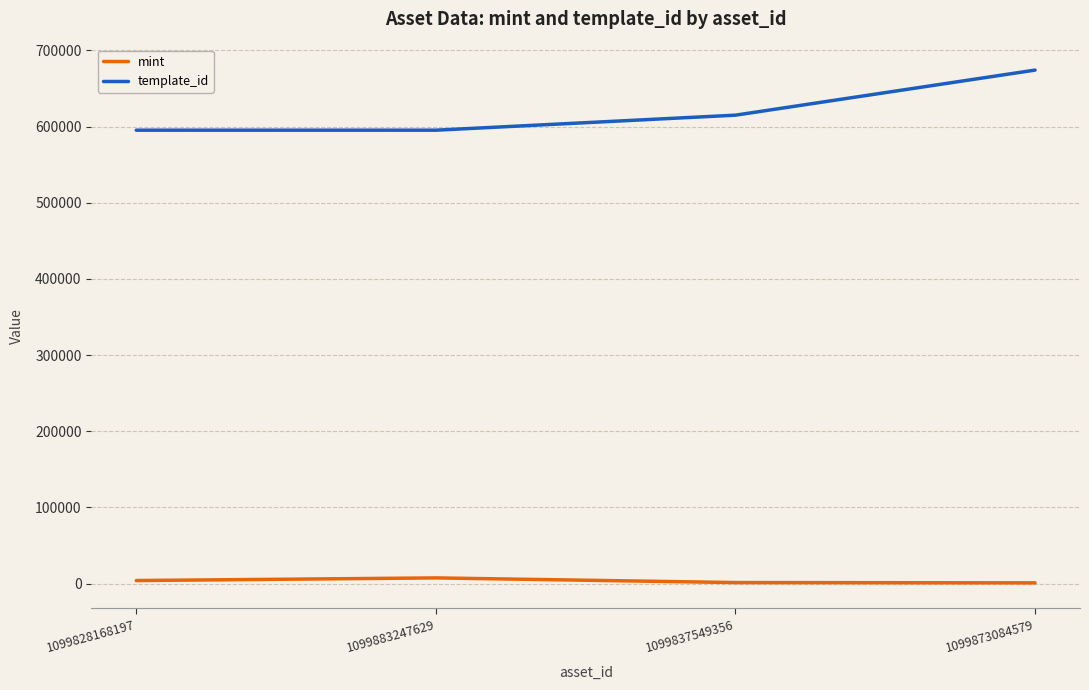

At how many categories does at least one series exceed 246852?

4